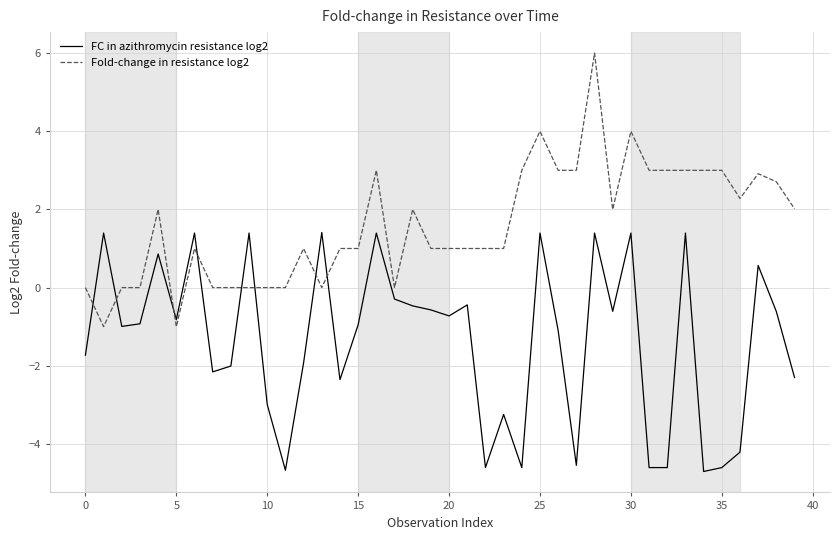

Which series ends up on top after the final intersection of FC in azithromycin resistance log2 and Fold-change in resistance log2?

Fold-change in resistance log2